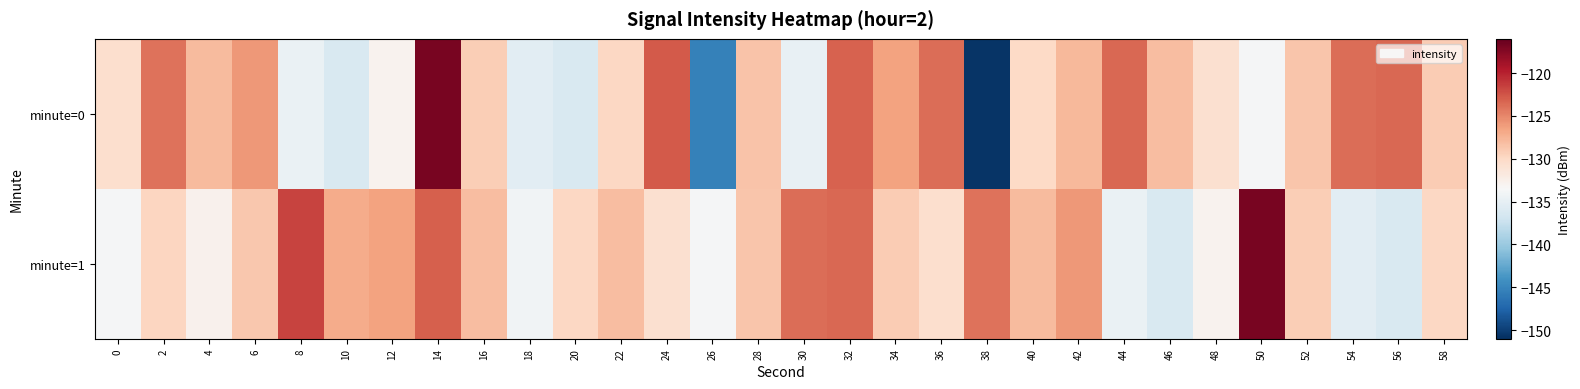

What is the spread (max minus min) of values at 8?

13.0